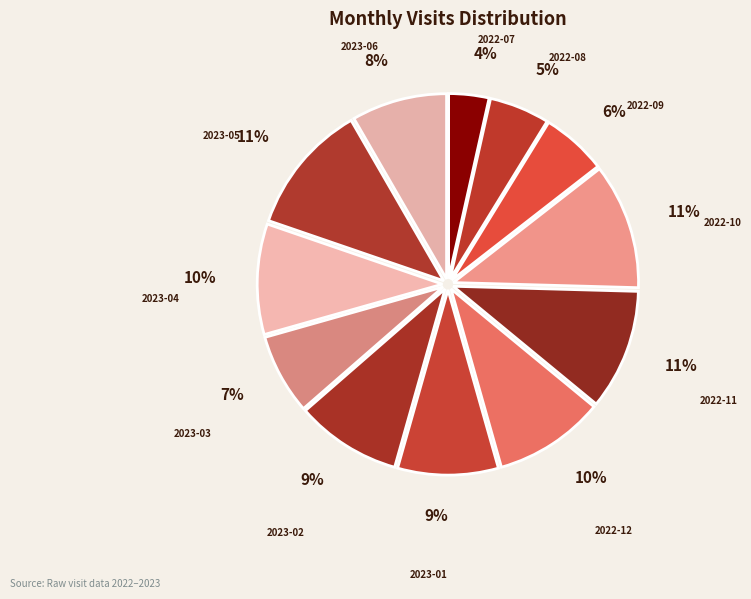

To the nearest percent, what is the average slice percentage?

8%